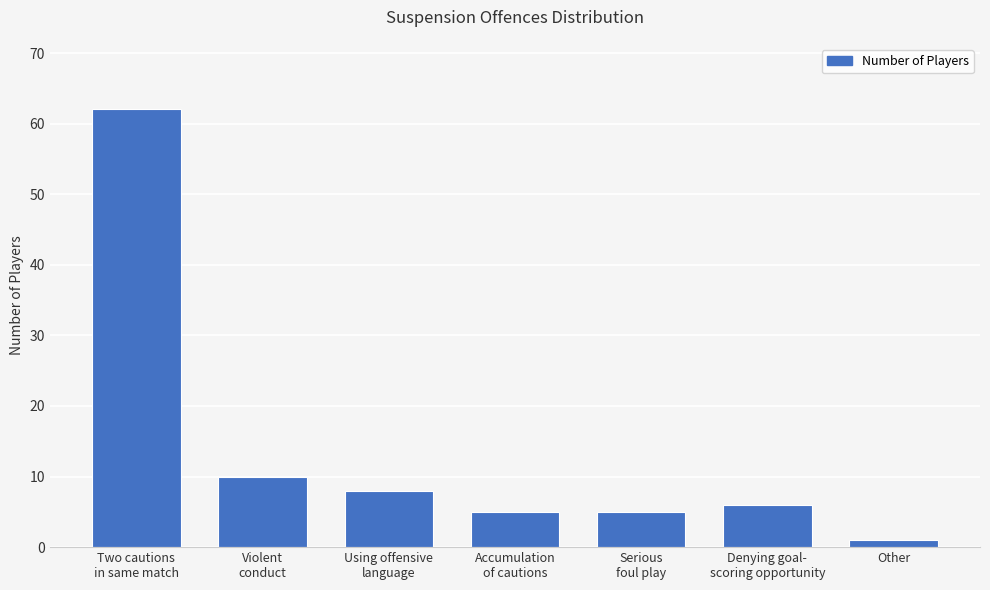

True or false: the data shows 5 at Serious
foul play.

True